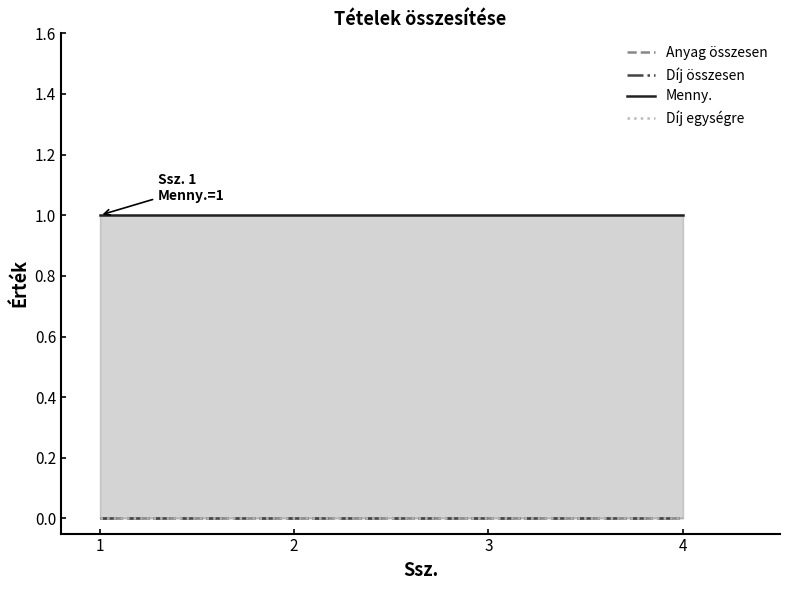

What are all the series names shown in the legend?

Anyag összesen, Díj összesen, Menny., Díj egységre